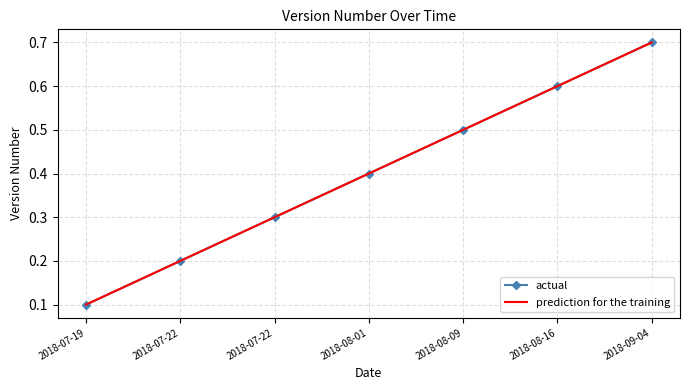

True or false: prediction for the training has a value of 0.5 at 2018-09-04.

False